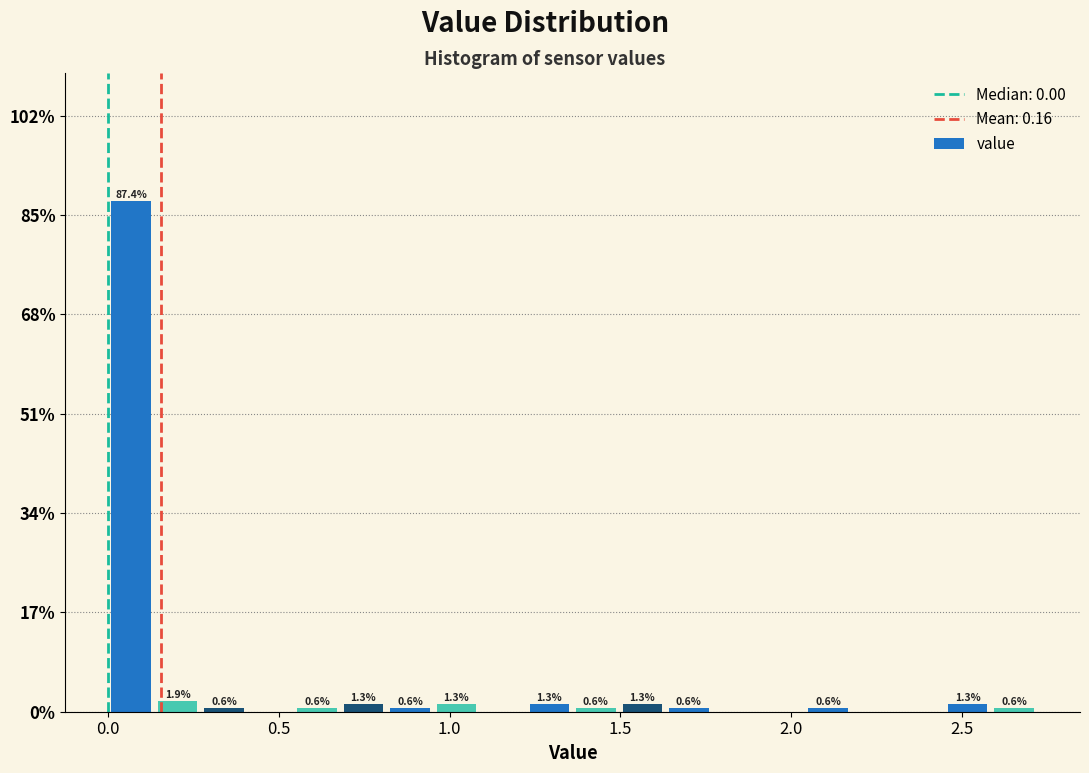

Read against the x-axis, roughly where is the centre of the tallest bar?

0.05